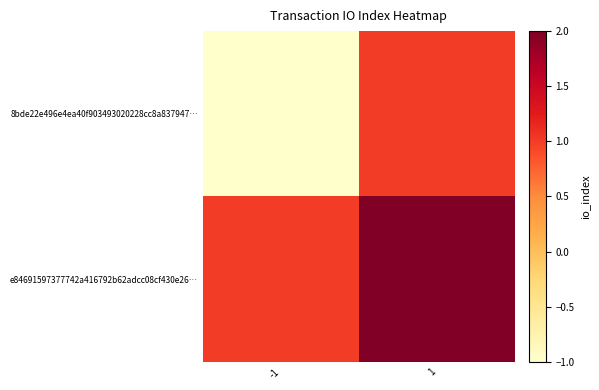

Reading left to right, what are all the values shown in this chart?

8bde22e496e4ea40f903493020228cc8a837947…: -1=-1	1=1
e84691597377742a416792b62adcc08cf430e26…: -1=1	1=2